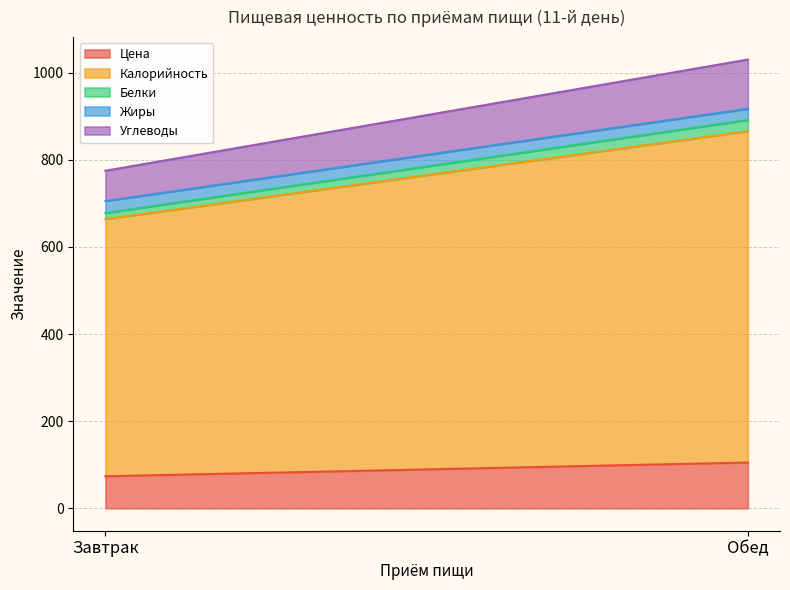

How many lines are shown in the chart?

5